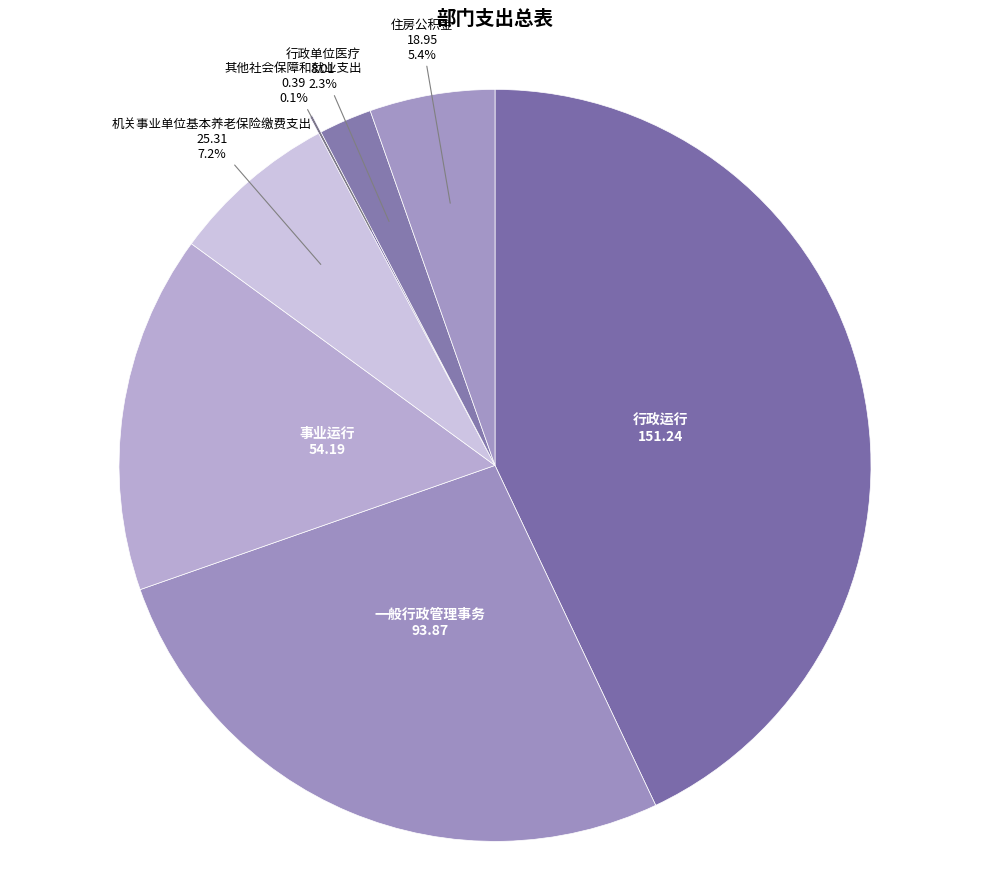

Is there a majority slice in this chart?

No